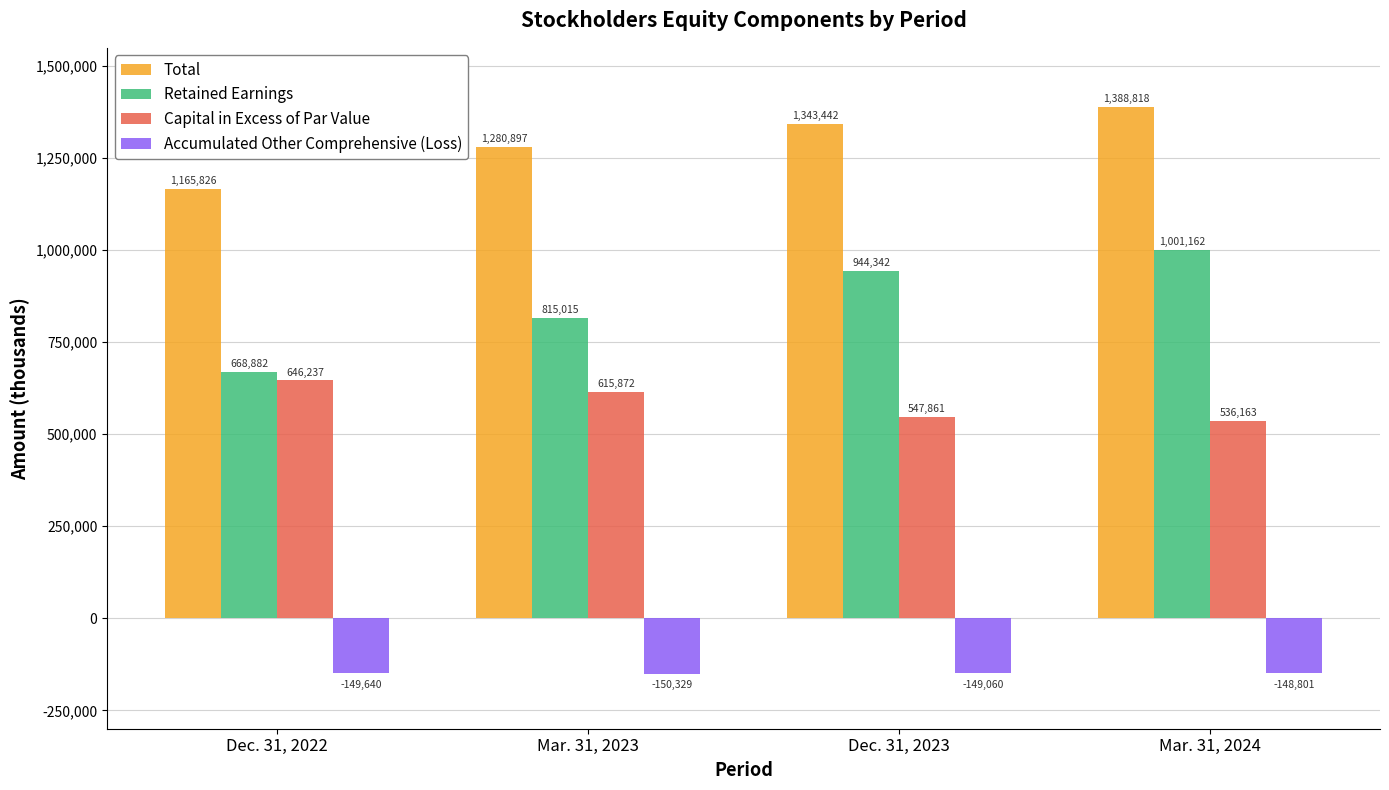

Count the number of data series in this chart.

4